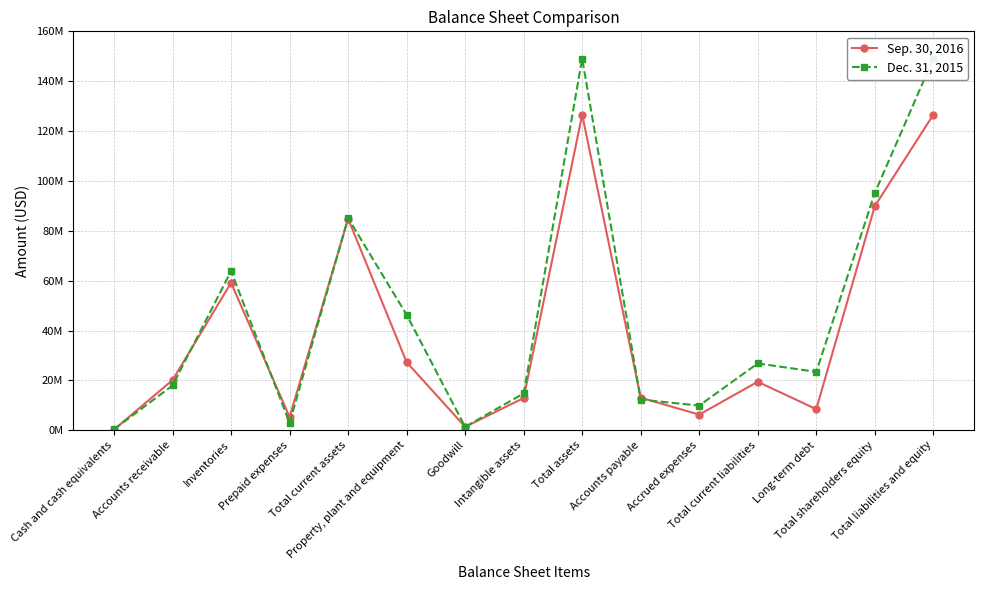

Which category has the lowest value in the Sep. 30, 2016 series?

Cash and cash equivalents